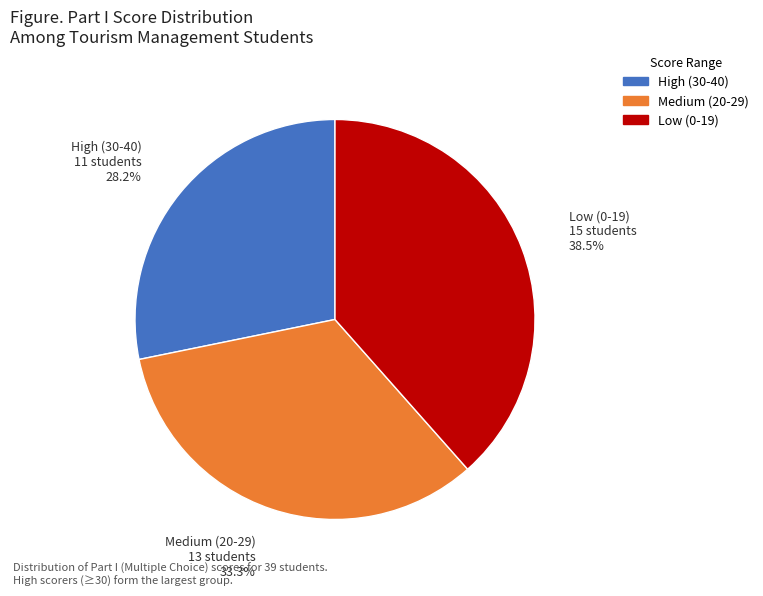

Is there any slice that represents more than half of the pie?

No